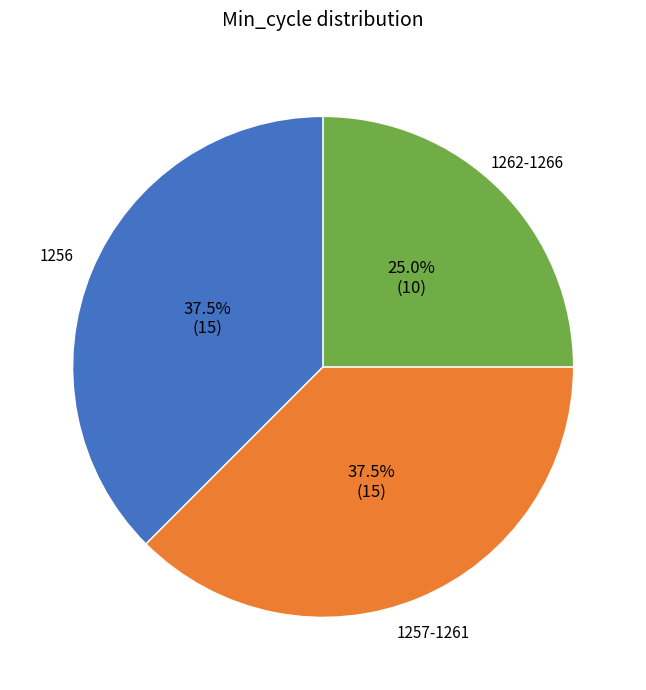

Does any single category account for the majority?

No